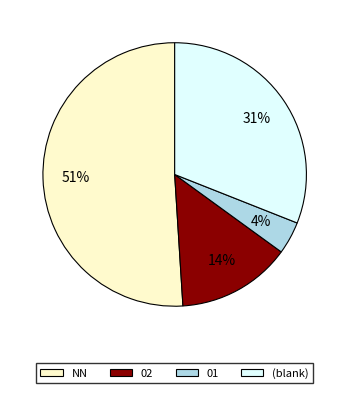

To the nearest percent, what is the average slice percentage?

25%